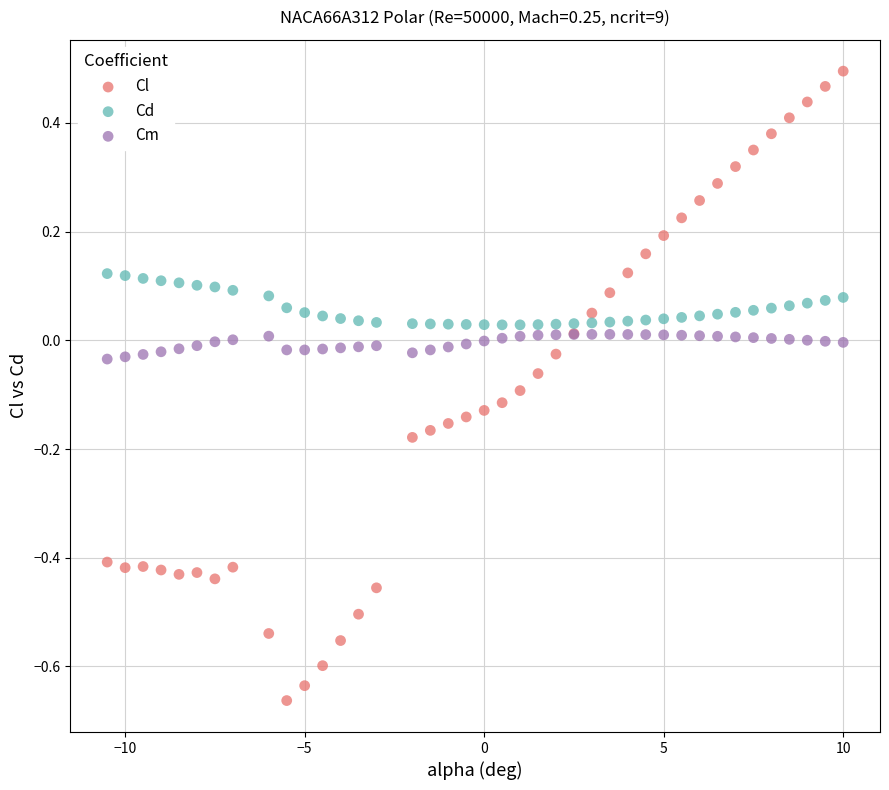

Which series contains the lowest Y value?

Cl